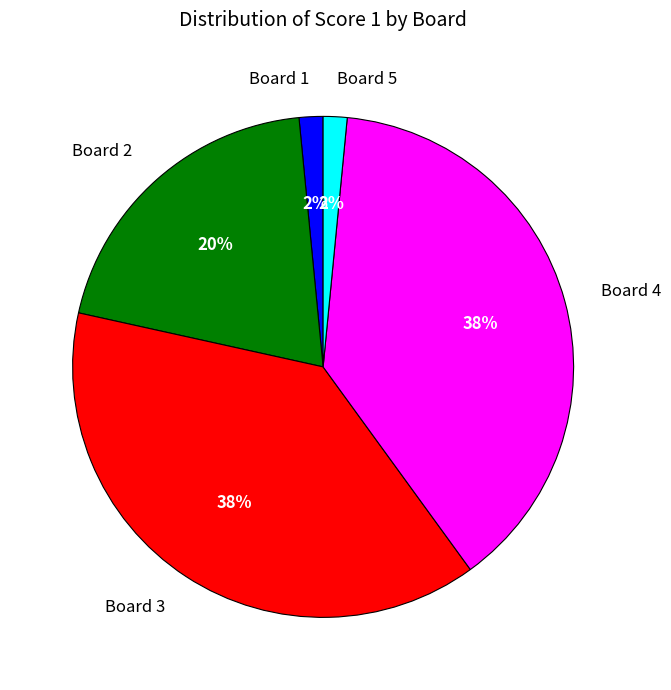

Combined, do Board 5 and Board 3 account for over 50%?

No